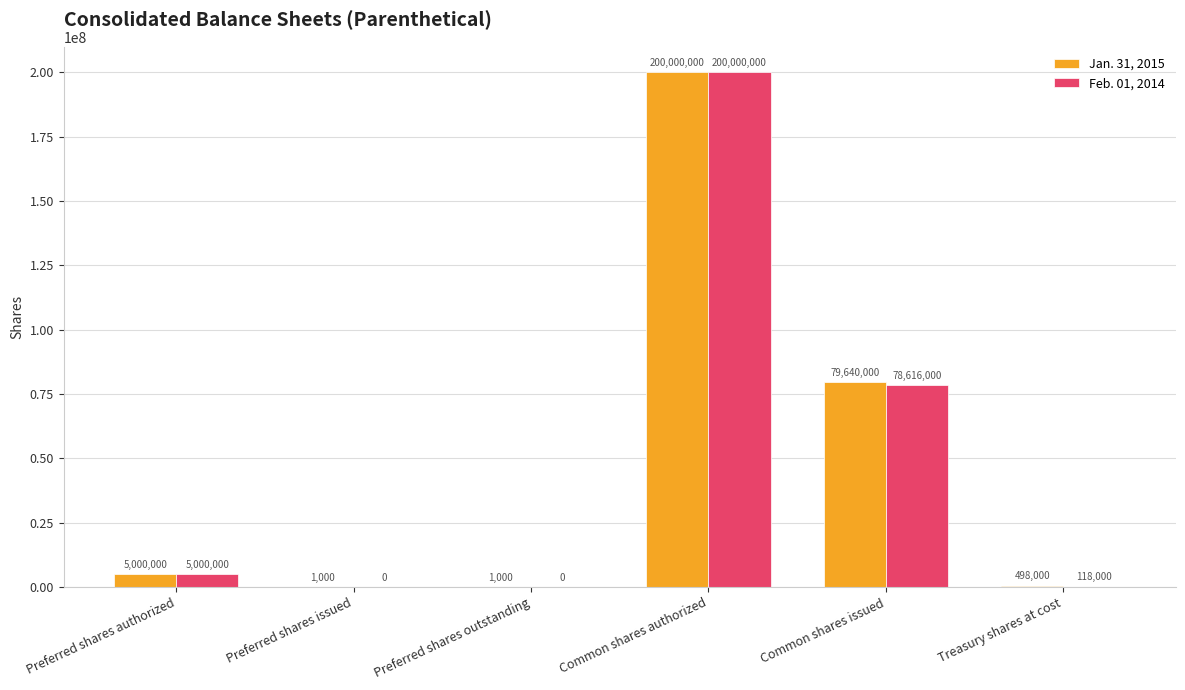

Between Preferred shares outstanding and Common shares issued, which series saw the biggest shift?

Jan. 31, 2015